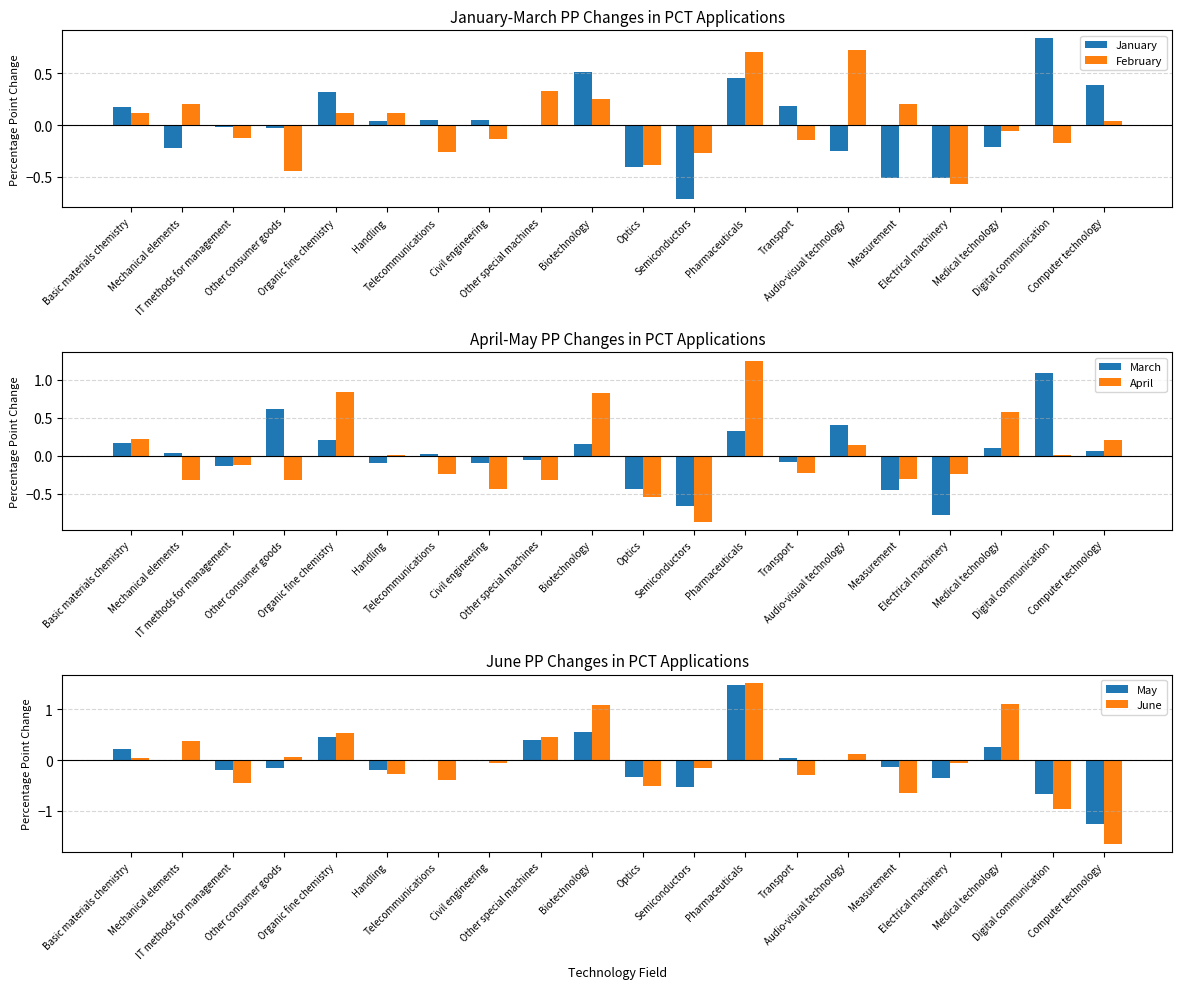

How many negative values does the March series have?

9